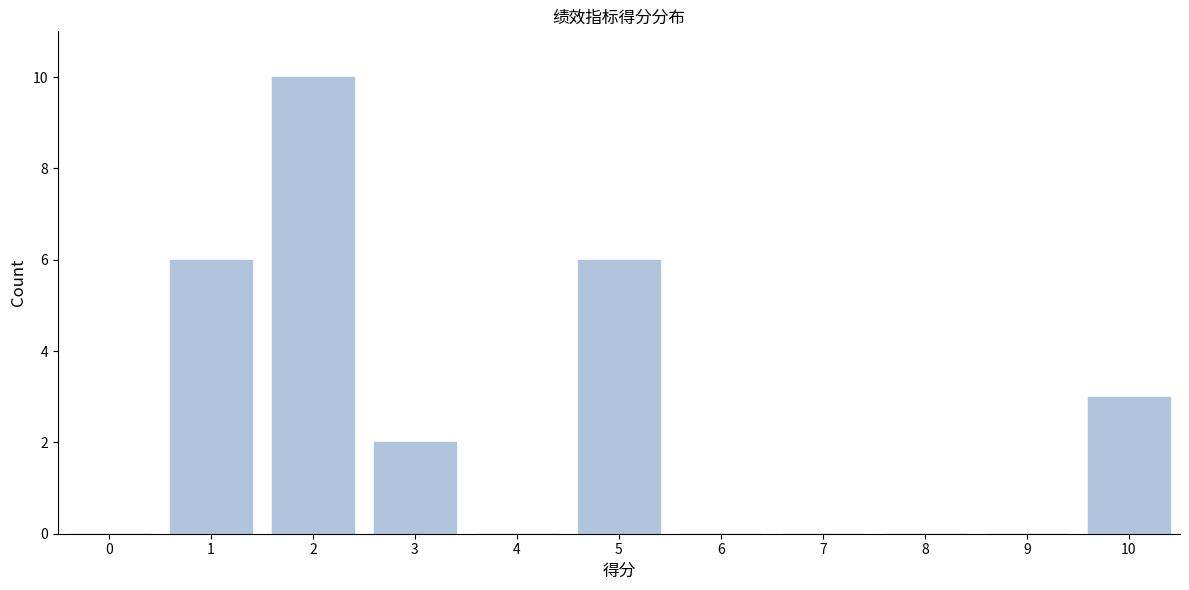

Reading left to right, what are all the values shown in this chart?

0=0	1=6	2=10	3=2	4=0	5=6	6=0	7=0	8=0	9=0	10=3